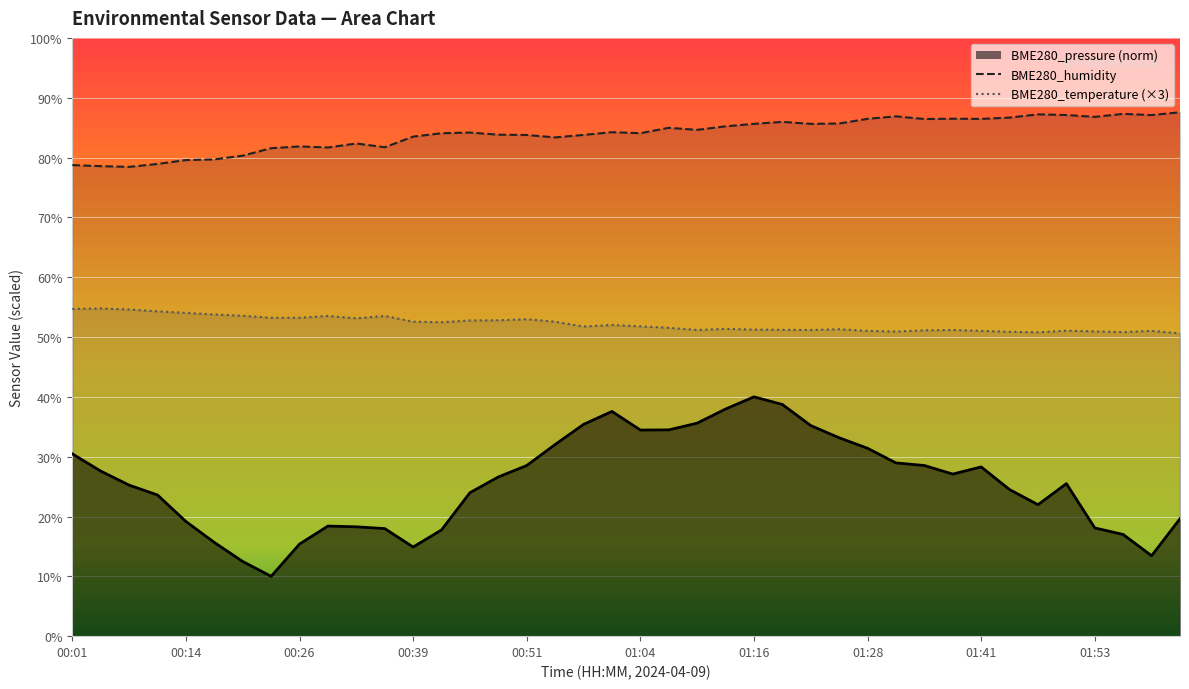

What is the difference between the maximum and minimum values in the BME280_humidity series?

9.1